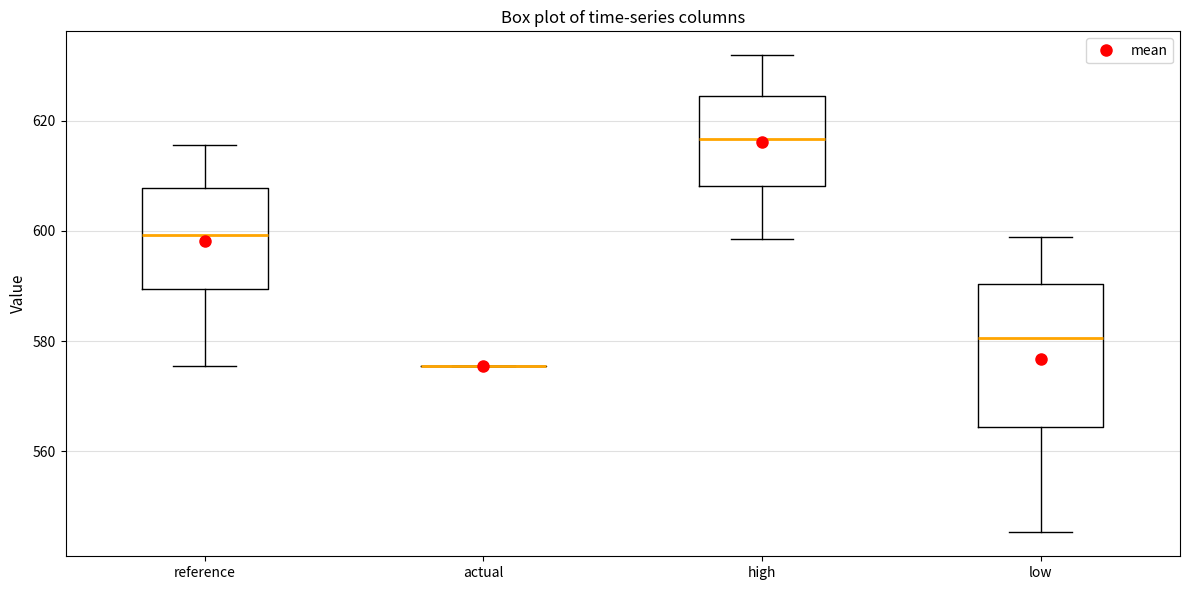

Reading left to right, read every box against the y-axis: the position of its median line, the range the box covers, and the ends of its whiskers. The values are not printed on the chart, so give them approximately, as read against the axis.

reference: median 600, box 590 to 608, whiskers 576 to 616
actual: box collapsed to a line at 576, whiskers 576 to 576
high: median 616, box 608 to 624, whiskers 598 to 632
low: median 580, box 564 to 590, whiskers 546 to 598